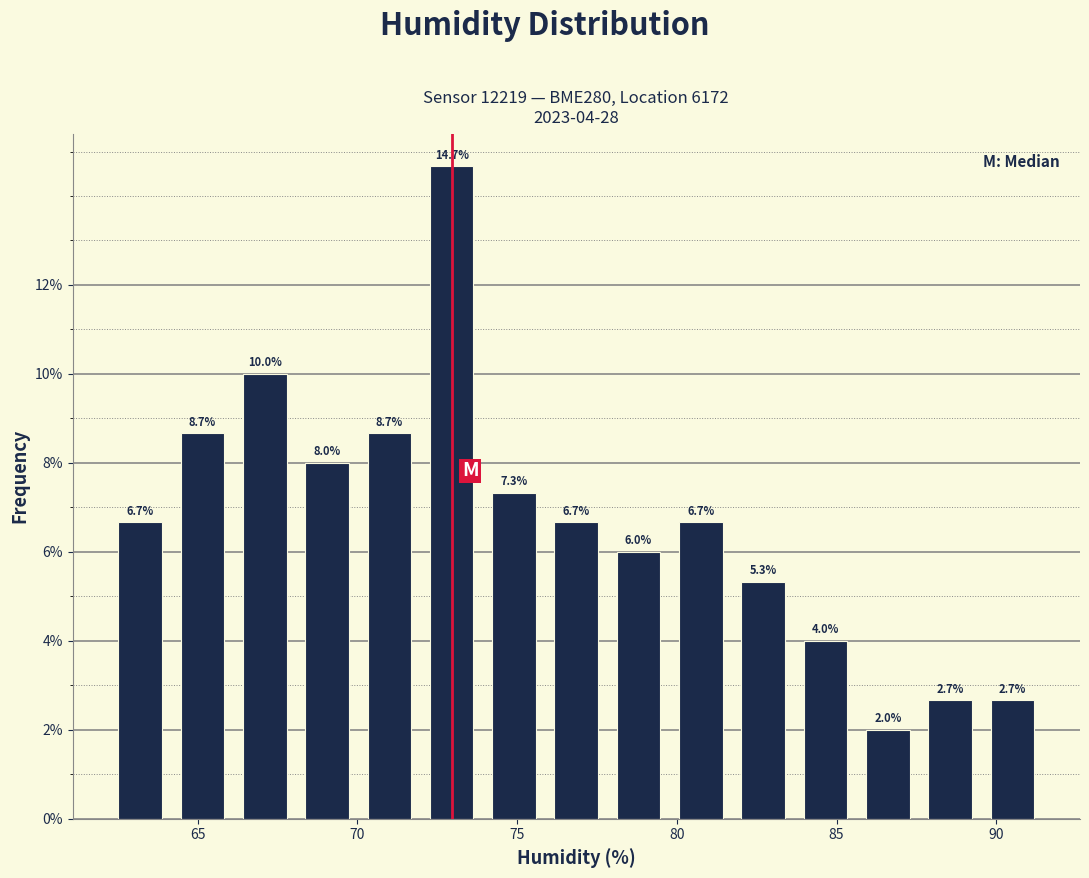

Around what value on the x-axis is the tallest bar? Give the approximate position of its centre, as read against the axis.

73.0